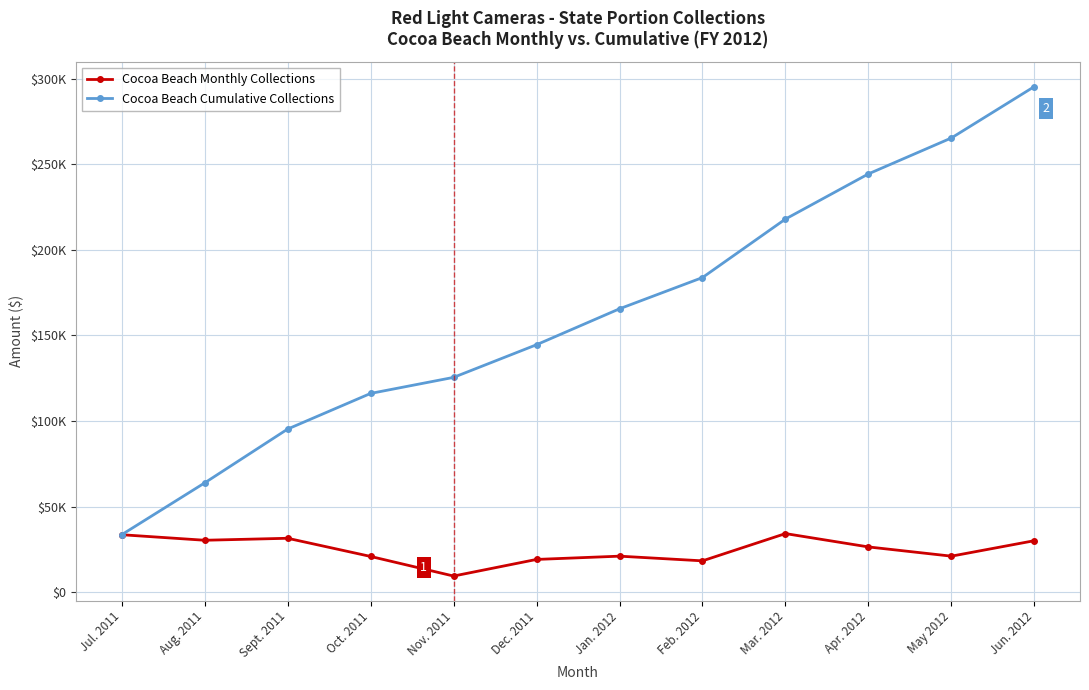

Reading left to right, extract all data points from this chart.

Cocoa Beach Monthly Collections: 33532	30295	31457	20833	9379	19090	20999	18260	34196	26394	20999	30046
Cocoa Beach Cumulative Collections: 33532	63827	95284	116117	125496	144586	165585	183845	218041	244435	265434	295480